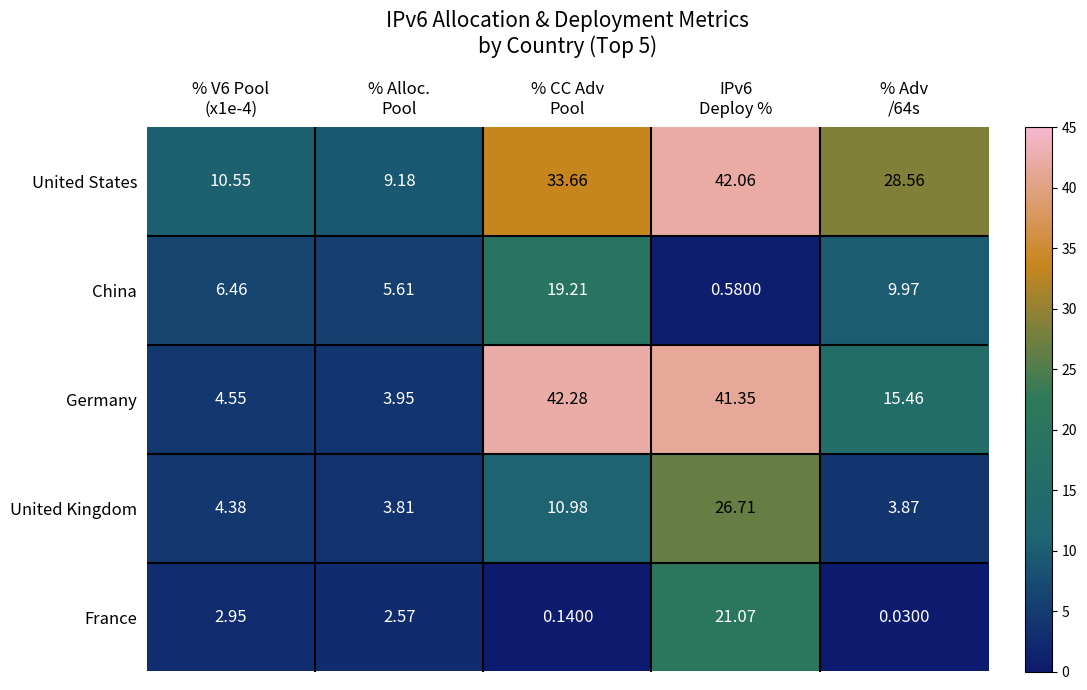

Rank the series by their maximum value, from lowest to highest.

China, France, United Kingdom, United States, Germany